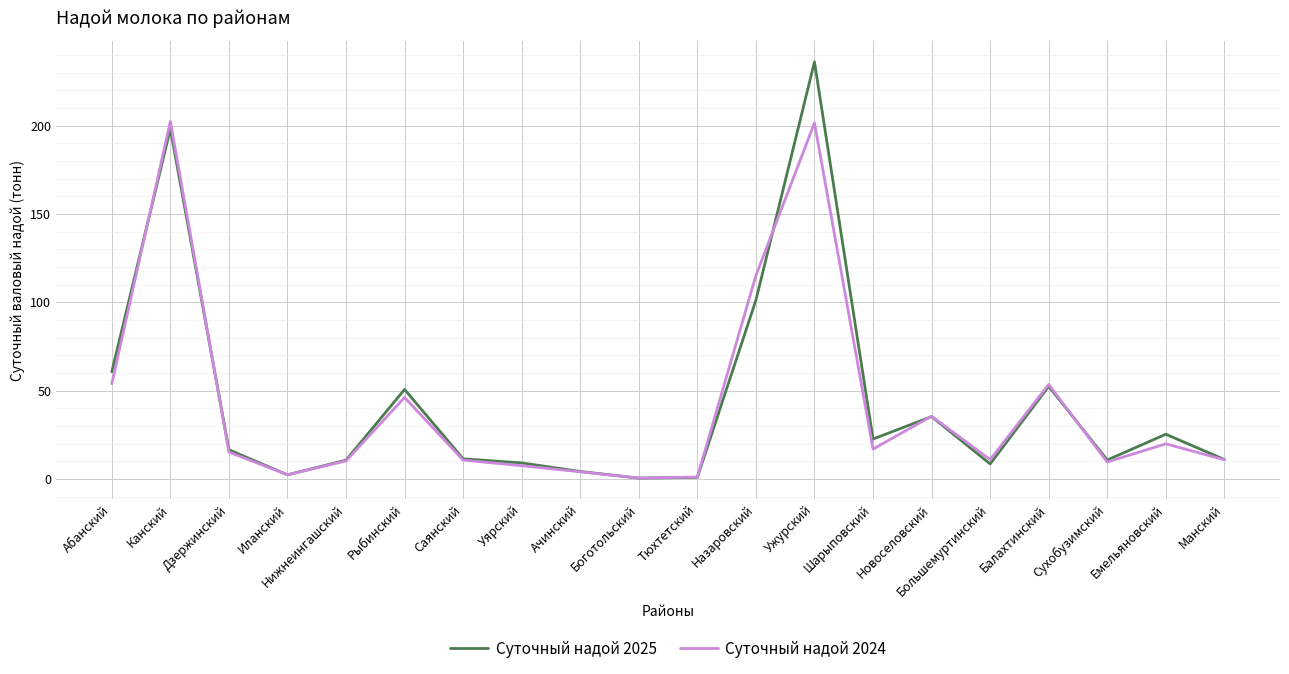

True or false: Суточный надой 2025 and Суточный надой 2024 intersect in this chart.

True